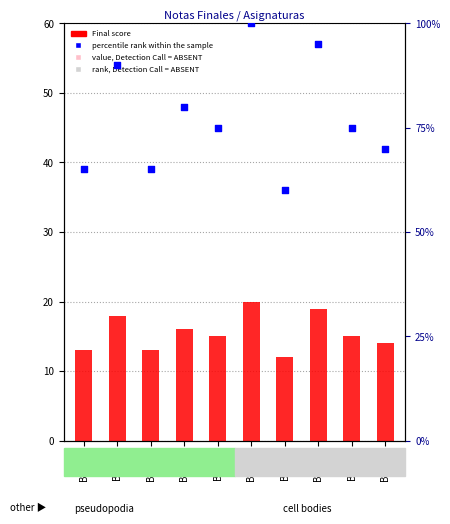

What is the total value across all series at BD103?

78